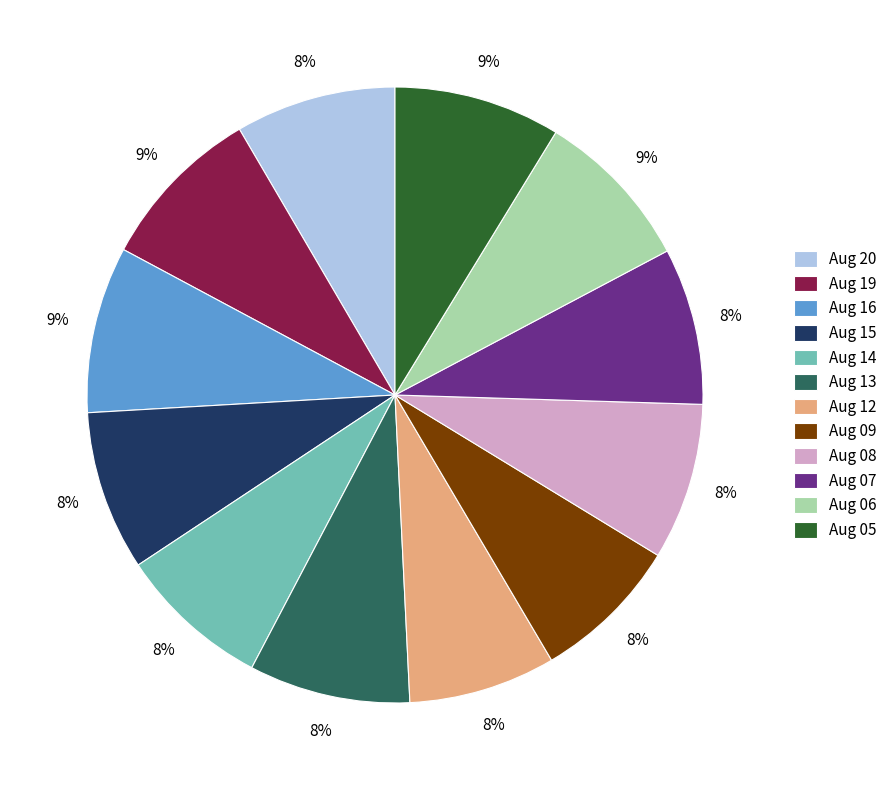

Which has a higher value, Aug 12 or Aug 06?

Aug 06